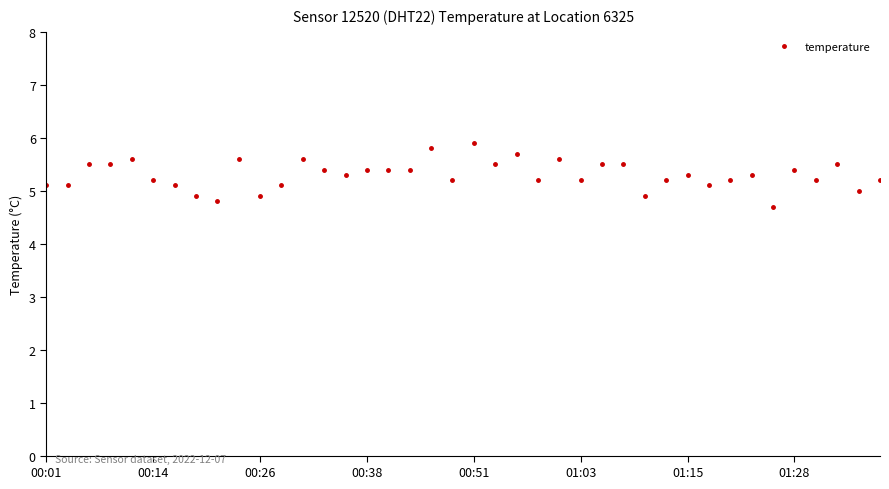

What is the smallest value displayed?

4.7